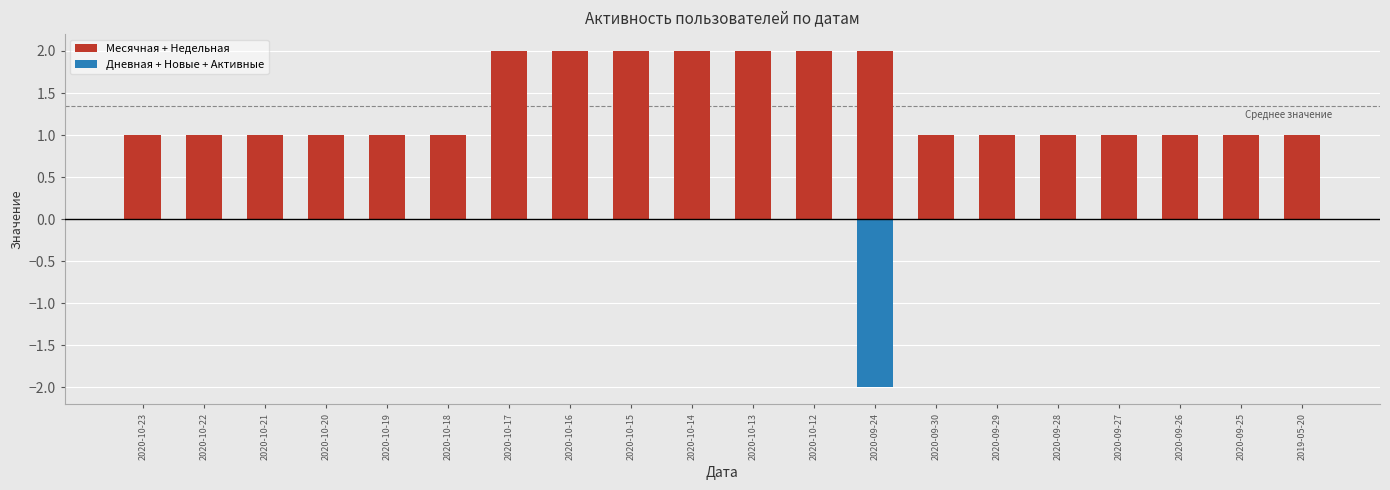

Rank the categories by Месячная + Недельная value from lowest to highest.

2020-10-23, 2020-10-22, 2020-10-21, 2020-10-20, 2020-10-19, 2020-10-18, 2020-09-30, 2020-09-29, 2020-09-28, 2020-09-27, 2020-09-26, 2020-09-25, 2019-05-20, 2020-10-17, 2020-10-16, 2020-10-15, 2020-10-14, 2020-10-13, 2020-10-12, 2020-09-24